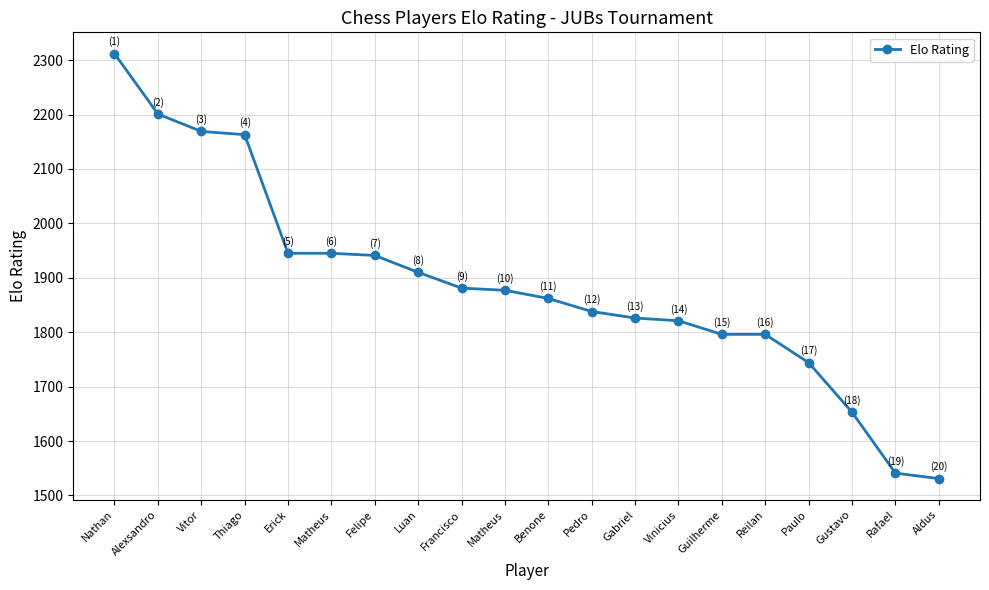

What is the difference between the maximum and minimum values?

781